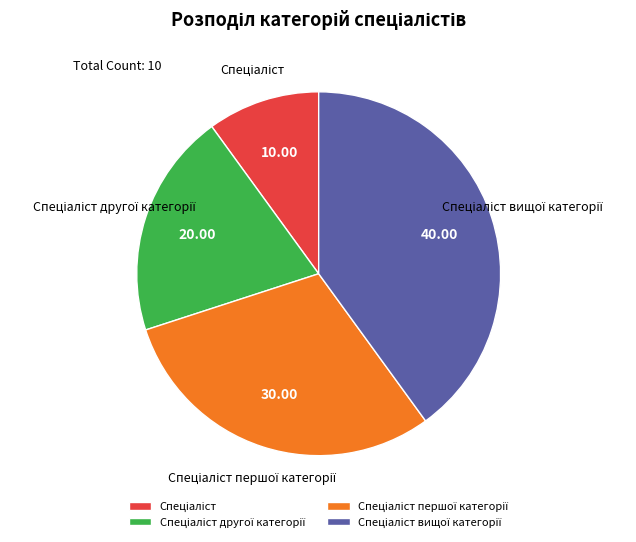

Is there a majority slice in this chart?

No